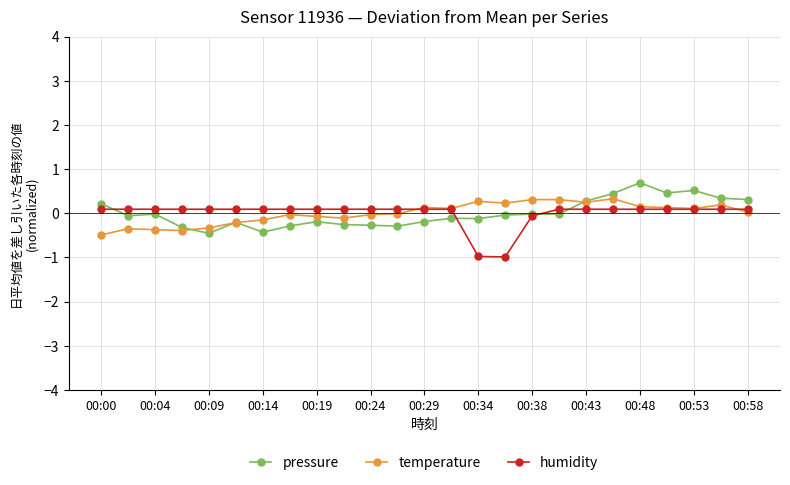

True or false: pressure has more than 1 points higher than both neighbors.

True